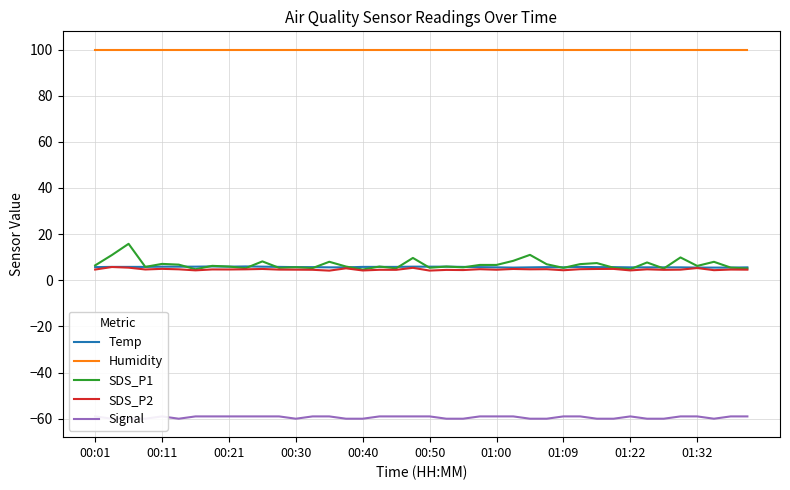

Which series has the largest total across all categories?

Humidity